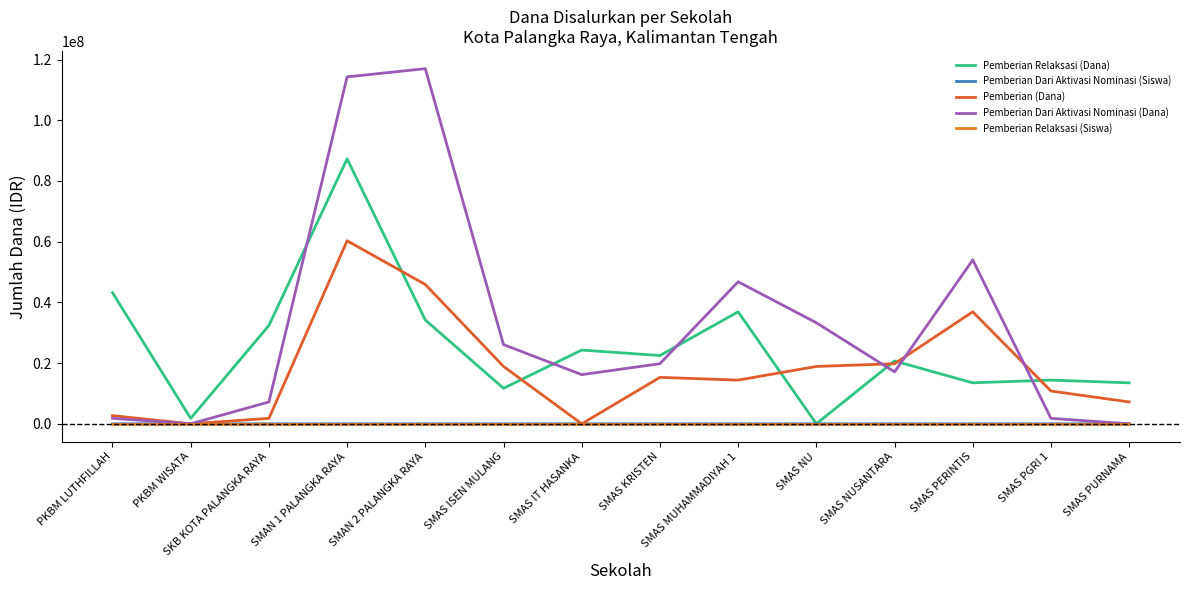

How many values in Pemberian Relaksasi (Dana) are above zero?

13